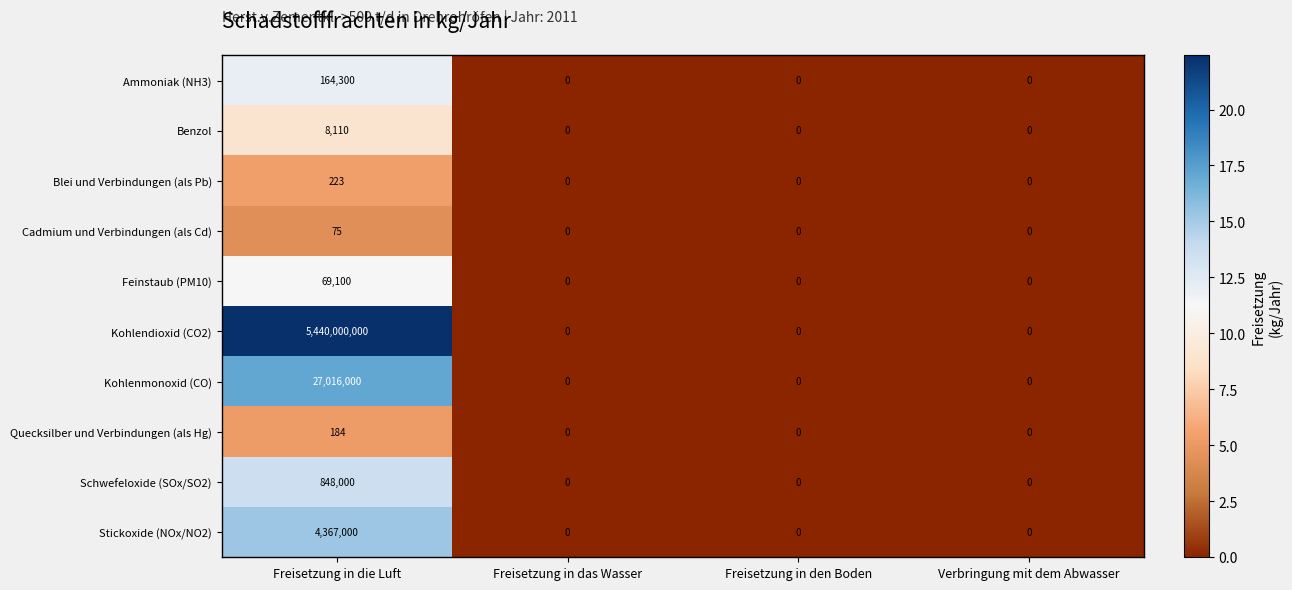

The Cadmium und Verbindungen (als Cd) series shows 28 at Verbringung mit dem Abwasser. True or false?

False